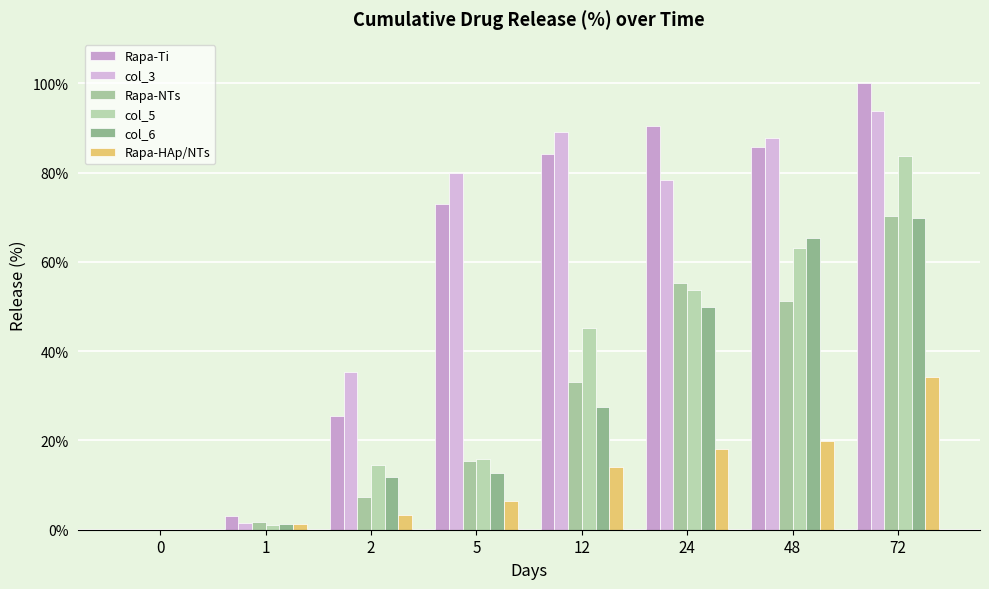

What is the sum of all col_6 values?

238.4